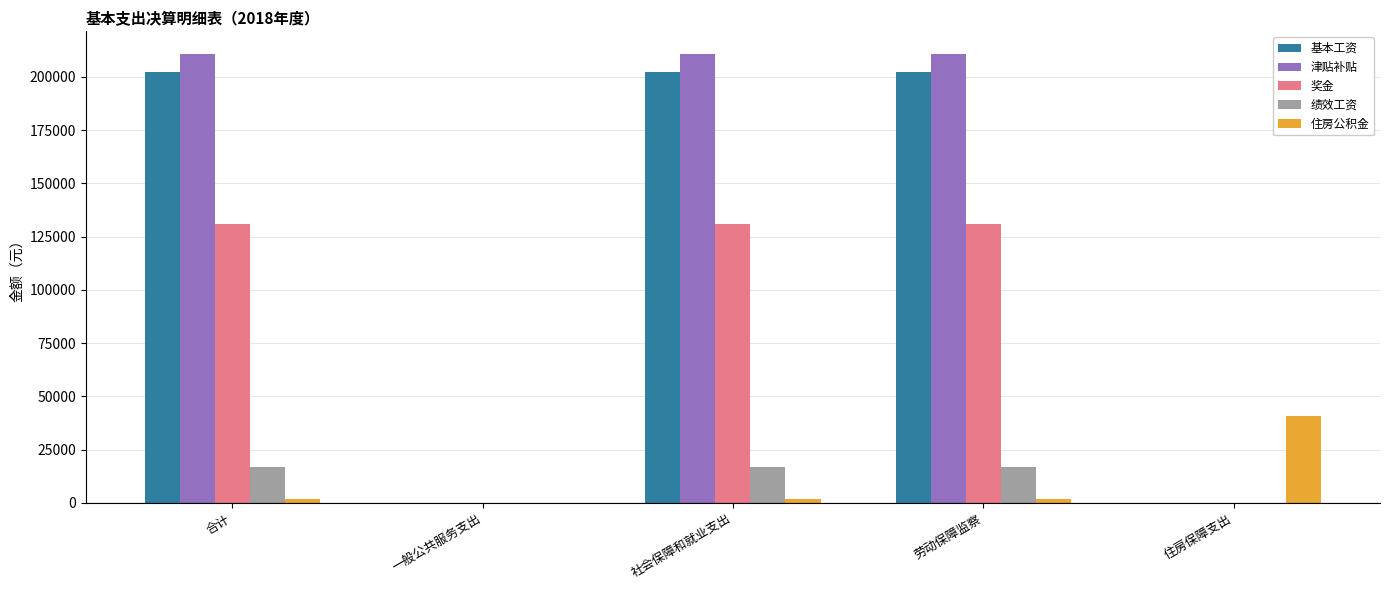

Is it true that 津贴补贴 equals 210788 at 合计?

True